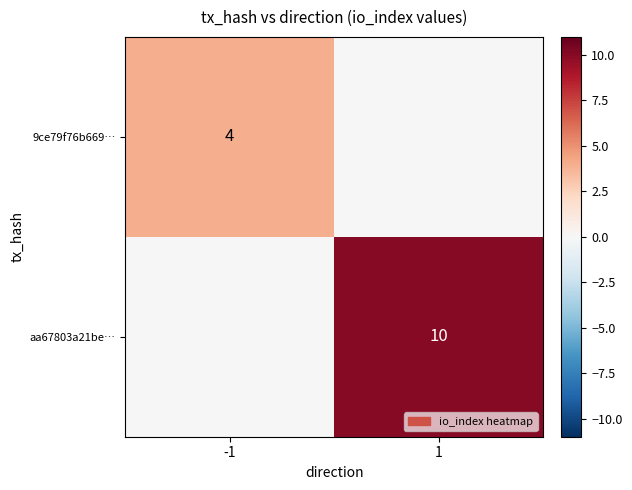

Is it true that 9ce79f76b669… equals 4 at -1?

True